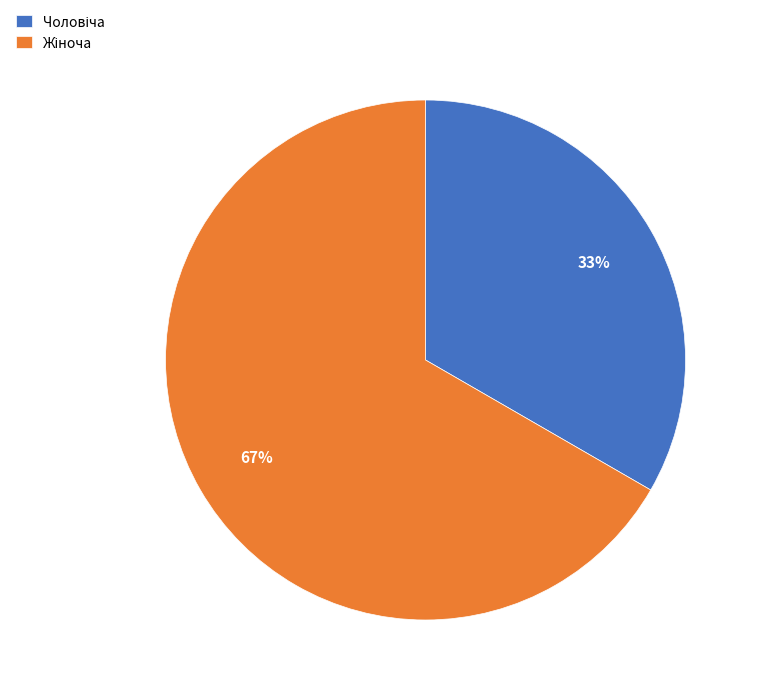

To the nearest percent, what is the average slice percentage?

50%